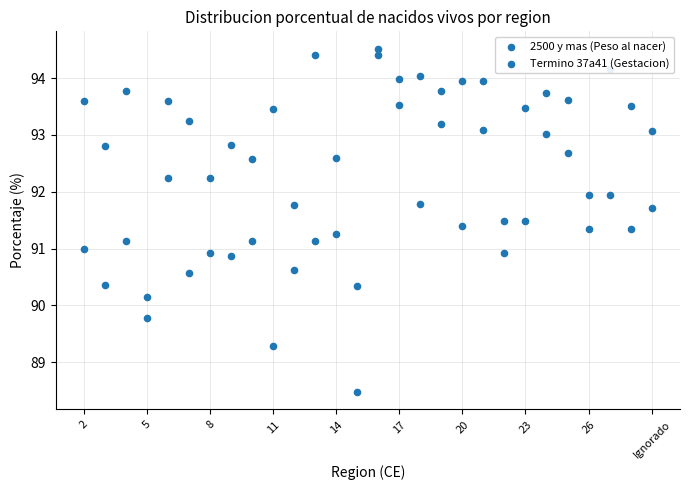

Is the value of Termino 37a41 (Gestacion) at 8 greater than the value of 2500 y mas (Peso al nacer) at 23?

No